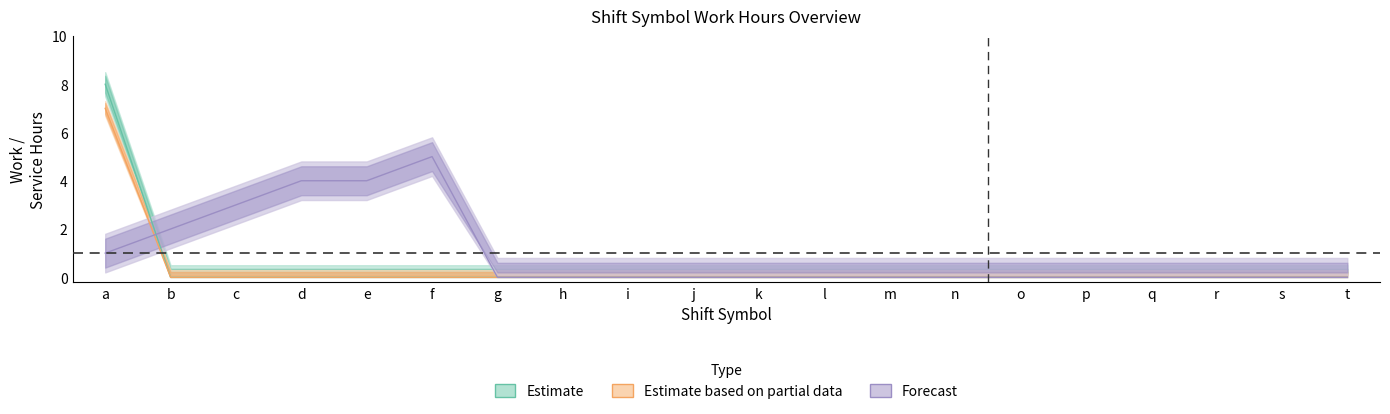

Count the service_hours values in the range 0 to 1.

19